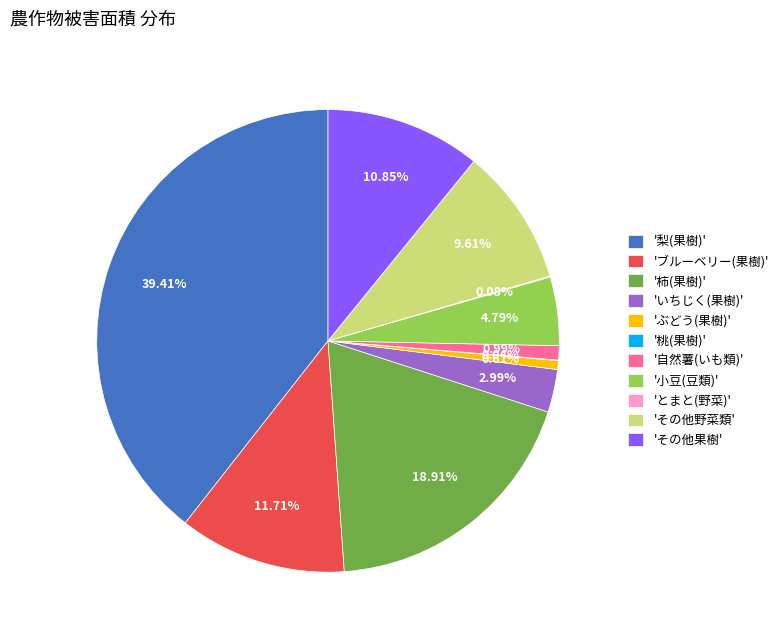

Is the sum of 'ぶどう(果樹)' and 'その他果樹' greater than half?

No